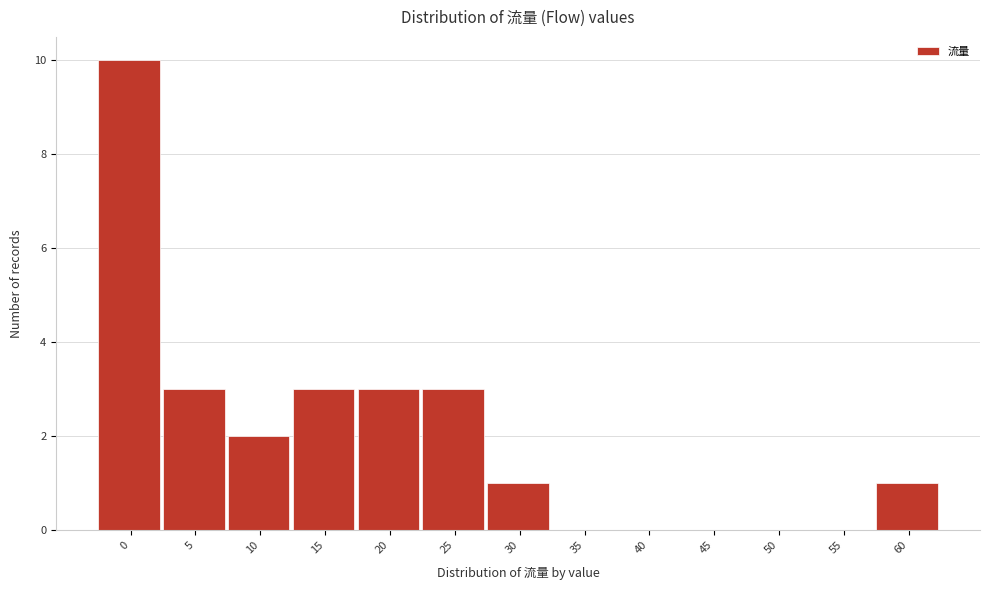

Reading left to right, transcribe all the data shown in this chart.

0=10	5=3	10=2	15=3	20=3	25=3	30=1	35=0	40=0	45=0	50=0	55=0	60=1